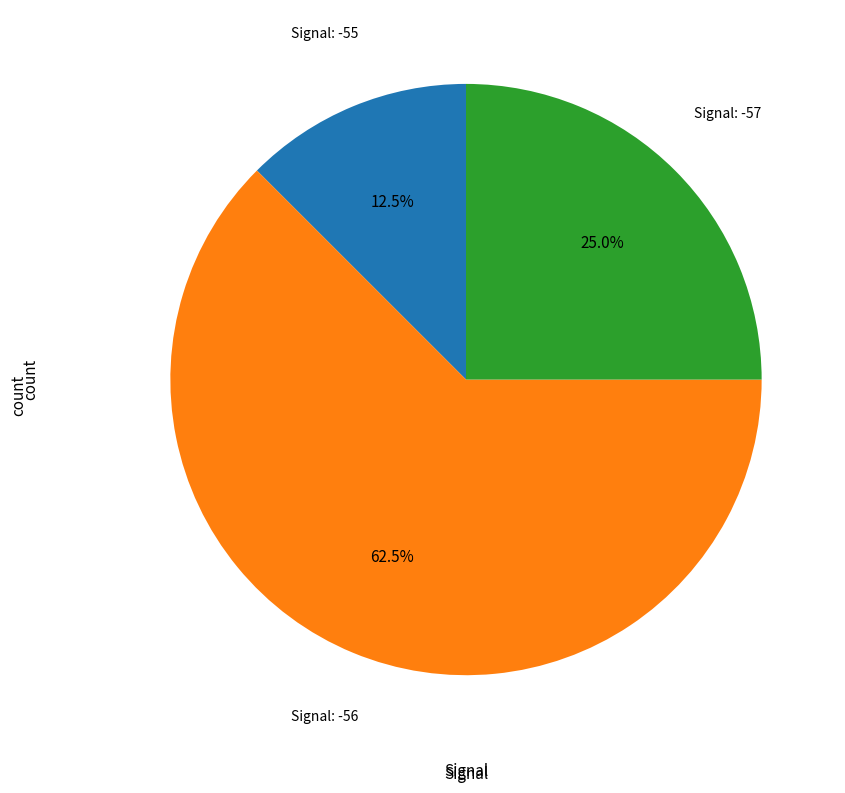

Is there any slice that represents more than half of the pie?

Yes